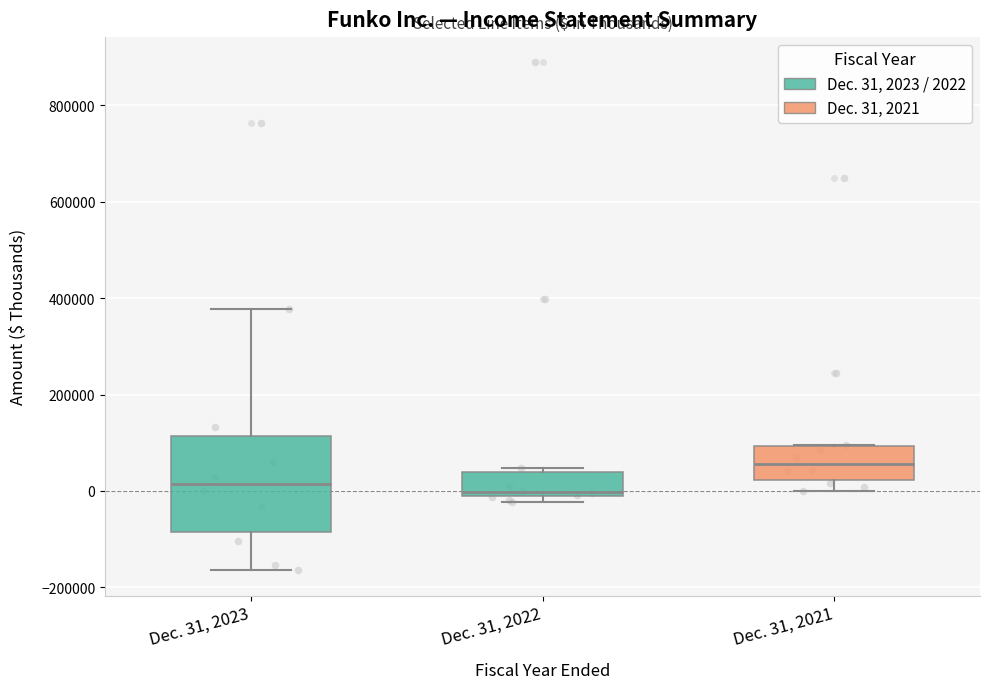

Reading left to right, read every box against the y-axis: the position of its median line, the range the box covers, and the ends of its whiskers. The values are not printed on the chart, so give them approximately, as read against the axis.

Dec. 31, 2023: median 20000, box -80000 to 120000, whiskers -160000 to 380000
Dec. 31, 2022: median 0, box -20000 to 40000, whiskers -20000 (just below the box's lower edge) to 40000 (just above the box's upper edge)
Dec. 31, 2021: median 60000, box 20000 to 100000, whiskers 0 to 100000